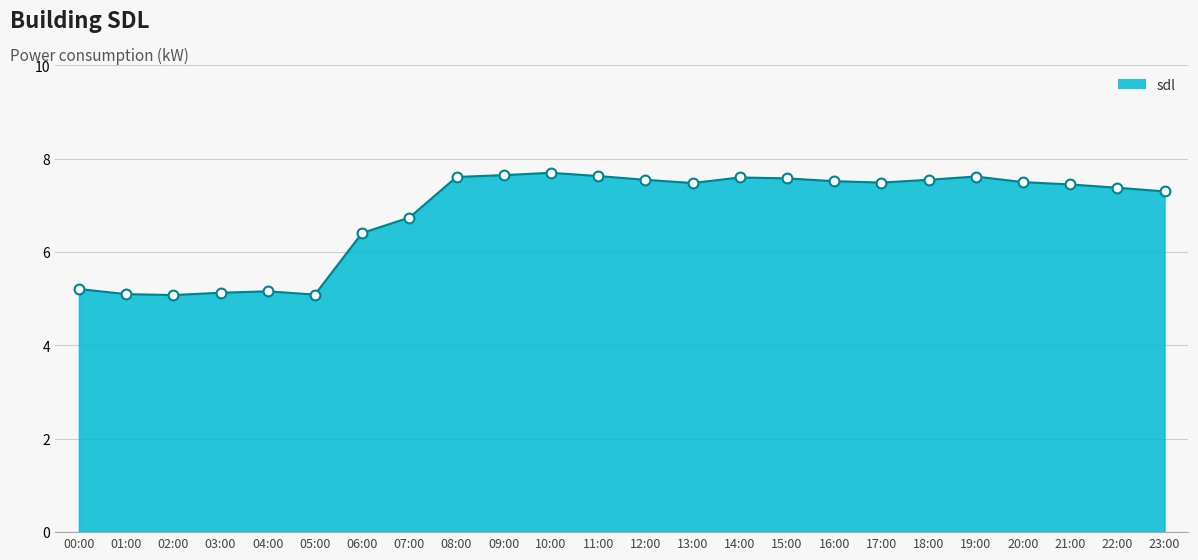

What is the change in value from 09:00 to 13:00?

-0.2